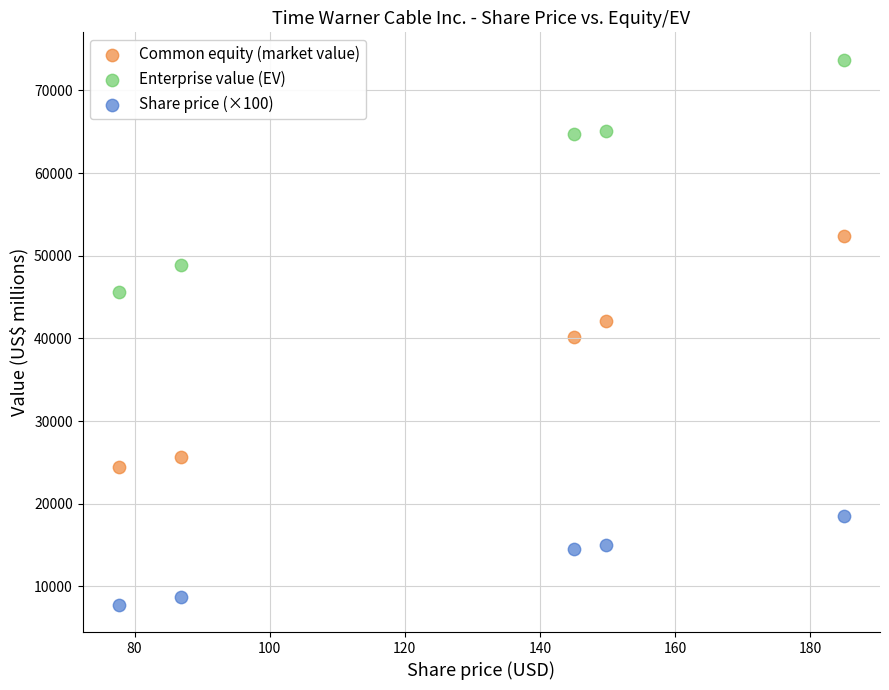

Which series contains the highest Y value?

Enterprise value (EV)